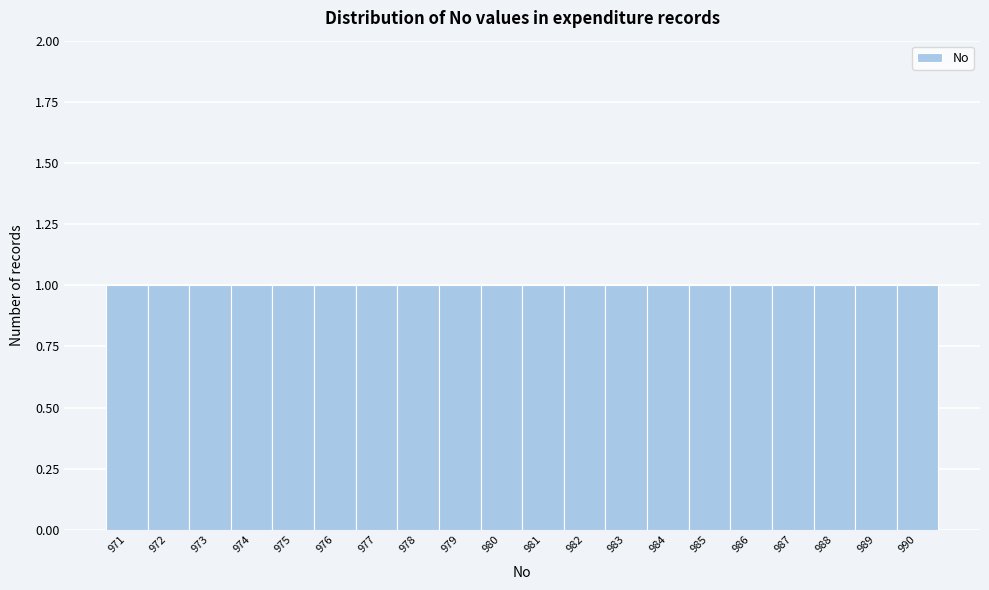

How tall is the bar that spans 977.5 to 978.5 on the x-axis? The values are not printed on the chart, so give them approximately, as read against the axis.

1